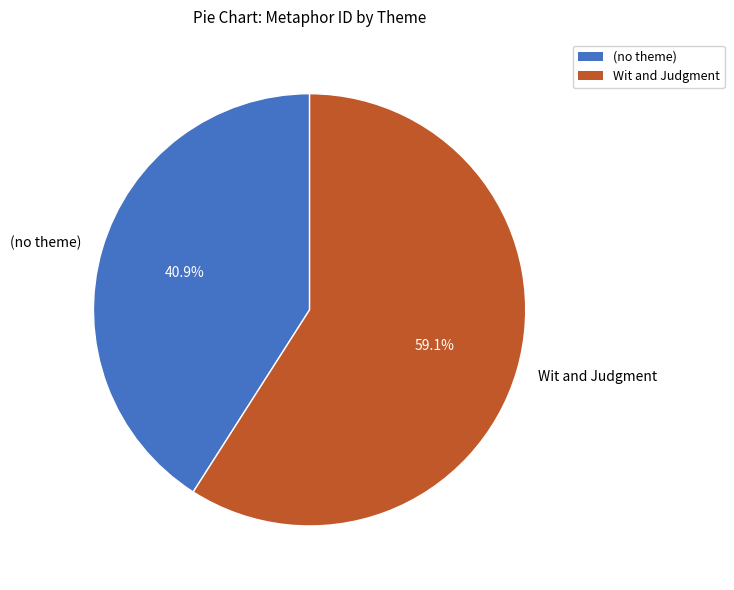

True or false: (no theme) accounts for 53% of the total.

False